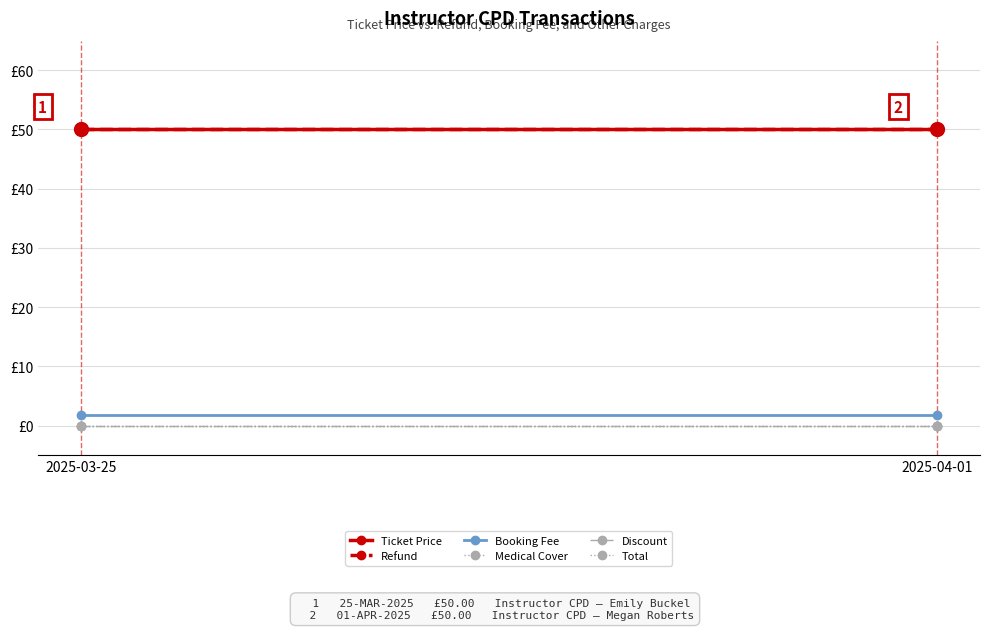

Where is Ticket Price nearest to the value 50?

2025-03-25